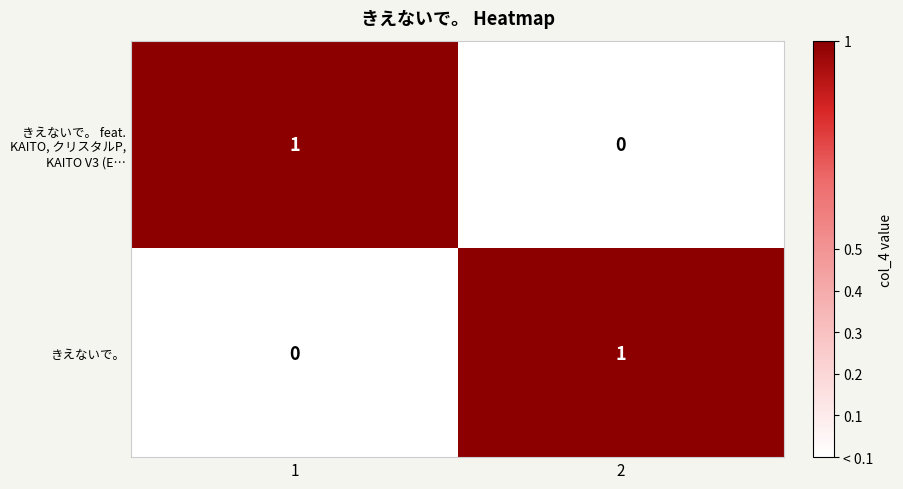

List the labels in order of きえないで。 feat. KAITO, クリスタルP, KAITO V3 (E… value, smallest first.

2, 1